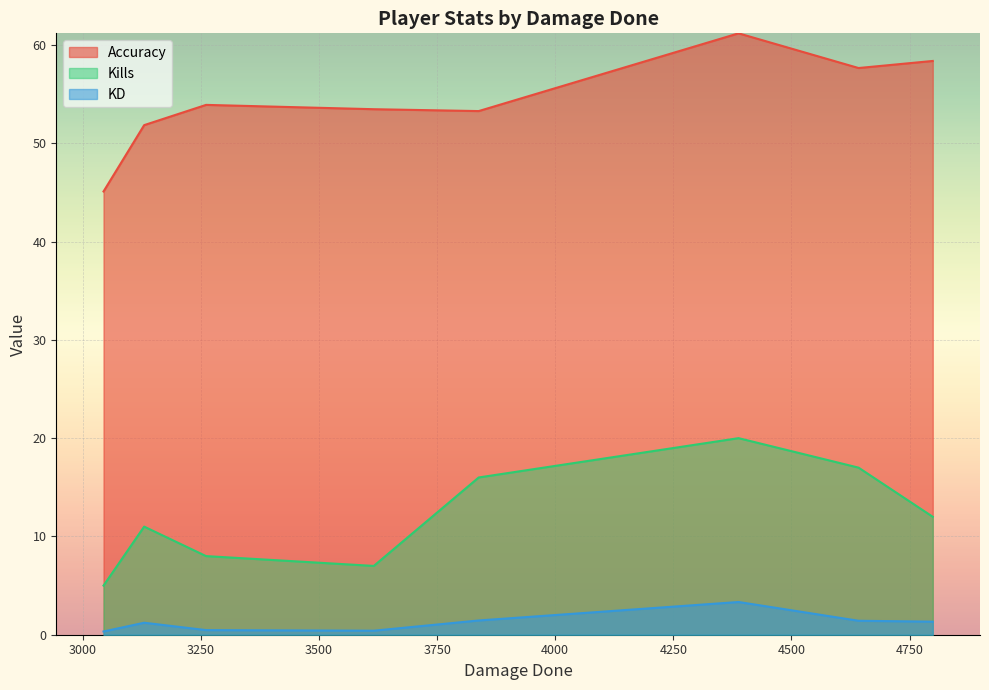

The value of Kills at Psylince is 12.0. True or false?

False